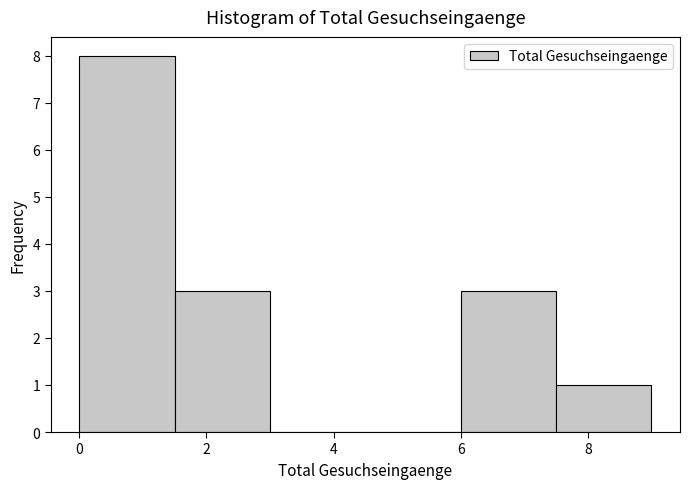

Reading left to right, list every bar in this chart as the range it spans on the x-axis followed by its height. Neither the bar edges nor the heights are printed on the chart, so give them approximately, as read against the axes.

0.0 to 1.5: 8
1.5 to 3.0: 3
3.0 to 4.5: 0
4.5 to 6.0: 0
6.0 to 7.5: 3
7.5 to 9.0: 1